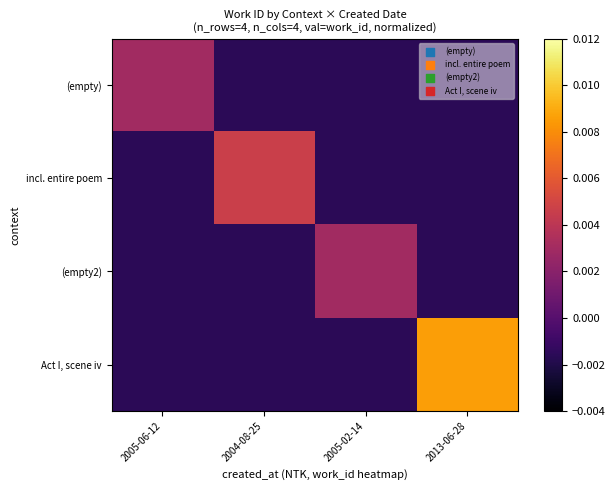

Count the number of data series in this chart.

4